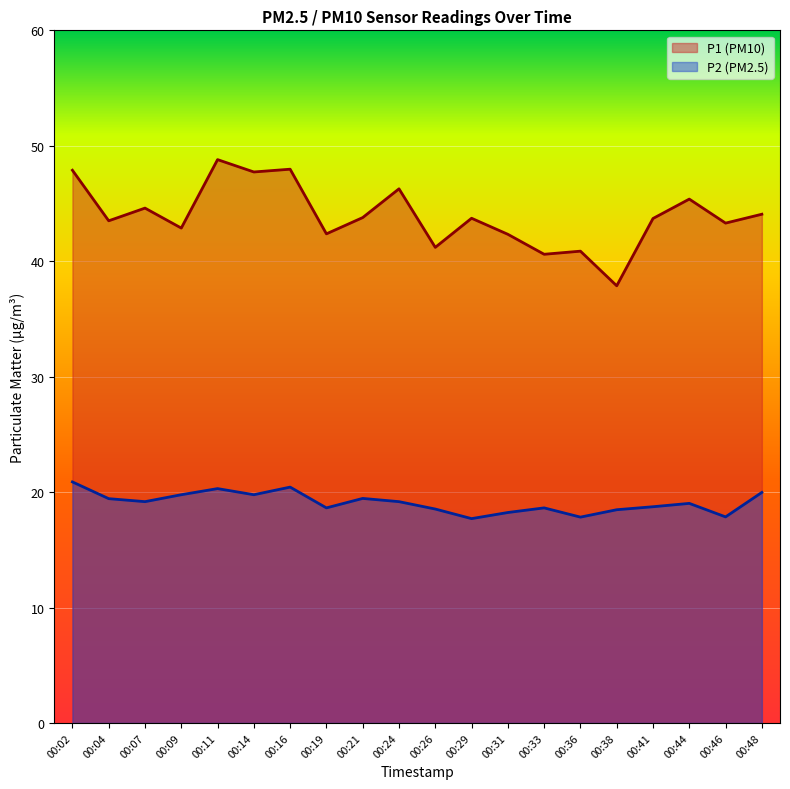

Which category has the lowest value across all series?

00:29